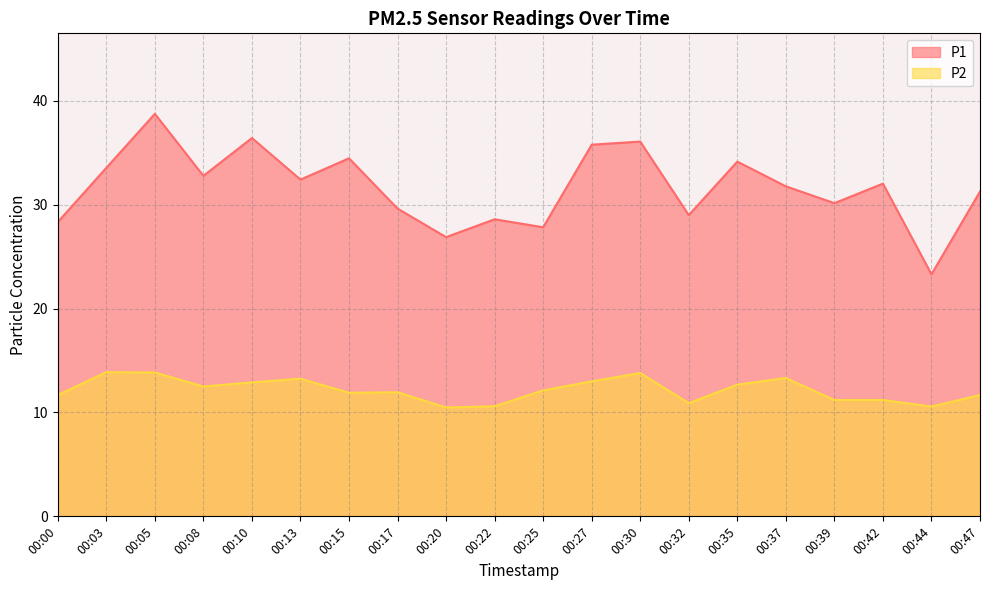

Rank the series by their average value, from highest to lowest.

P1, P2